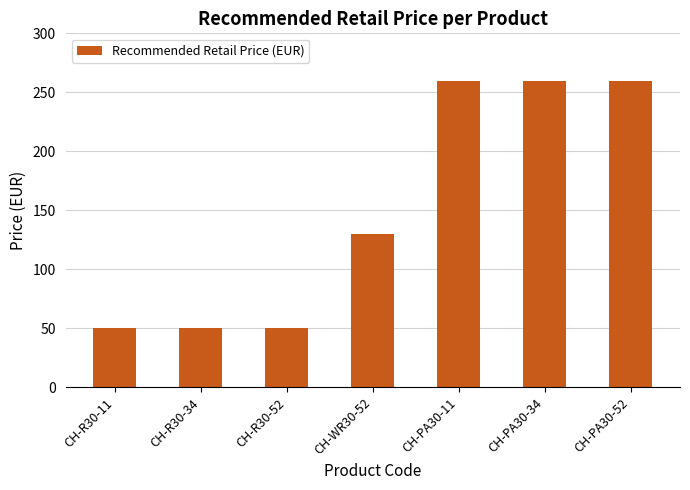

What position from the right is CH-WR30-52?

4